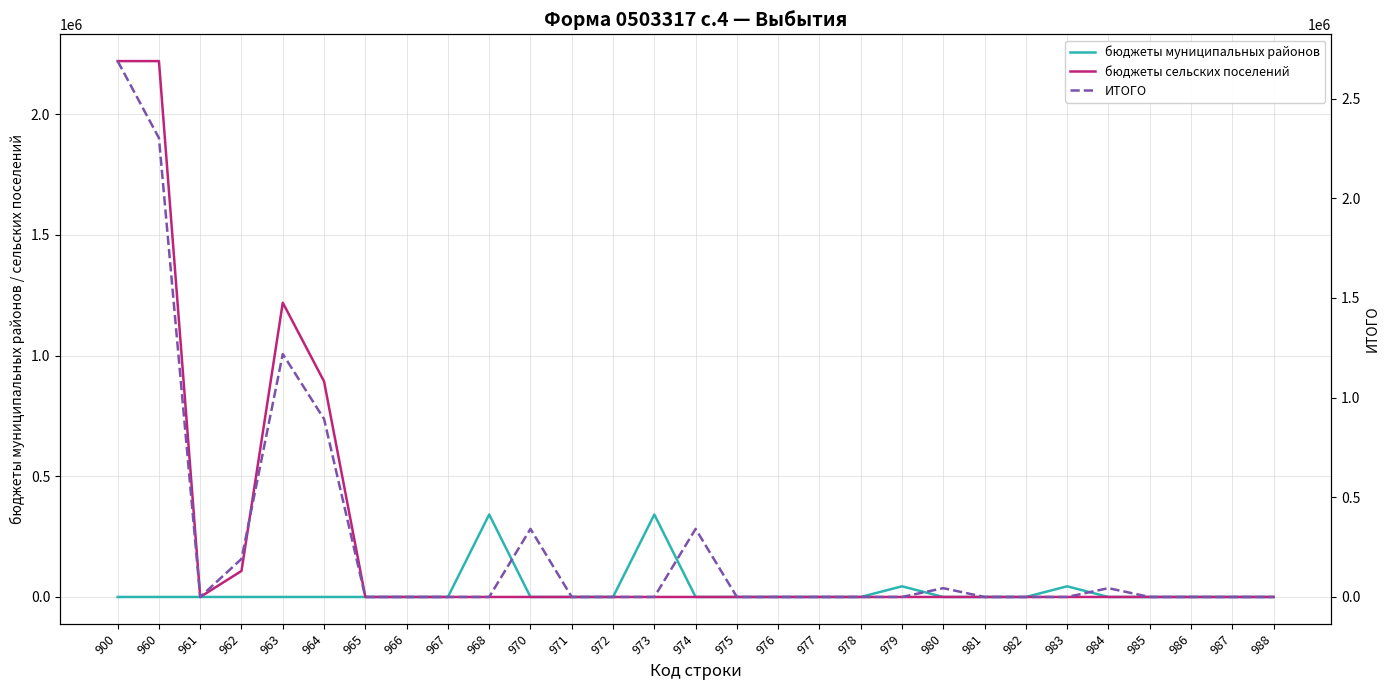

At which category does ИТОГО reach its first local peak?

963